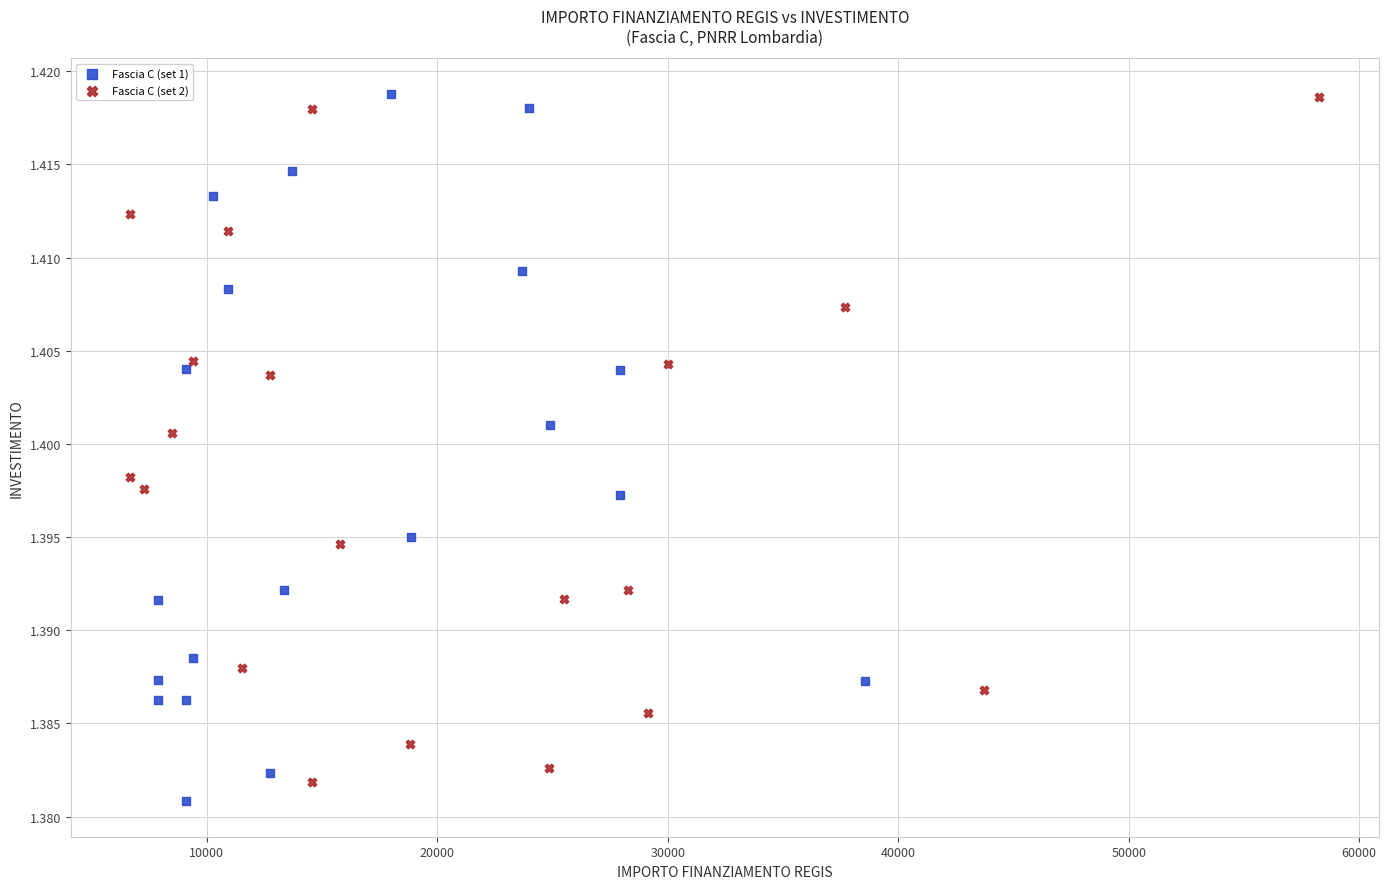

What are all the series names shown in the legend?

Fascia C (set 1), Fascia C (set 2)